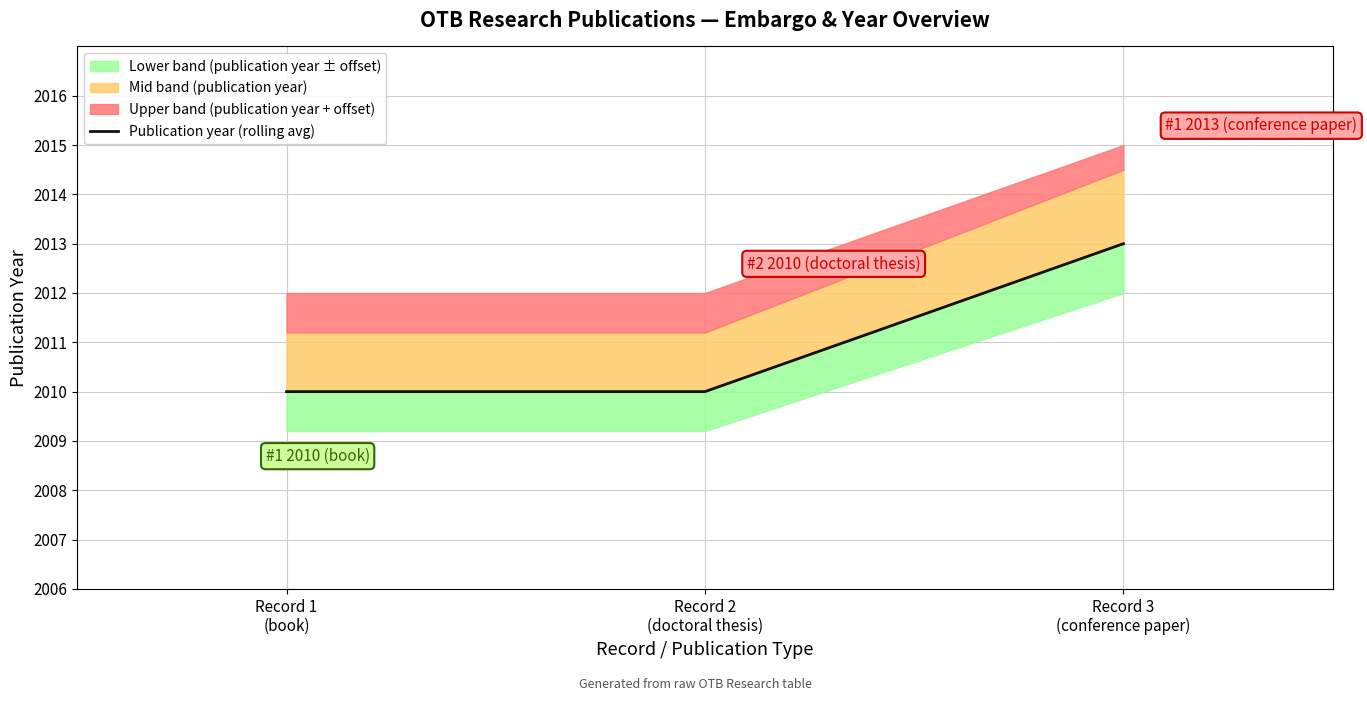

List the labels in order of value, smallest first.

Record 1
(book), Record 2
(doctoral thesis), Record 3
(conference paper)